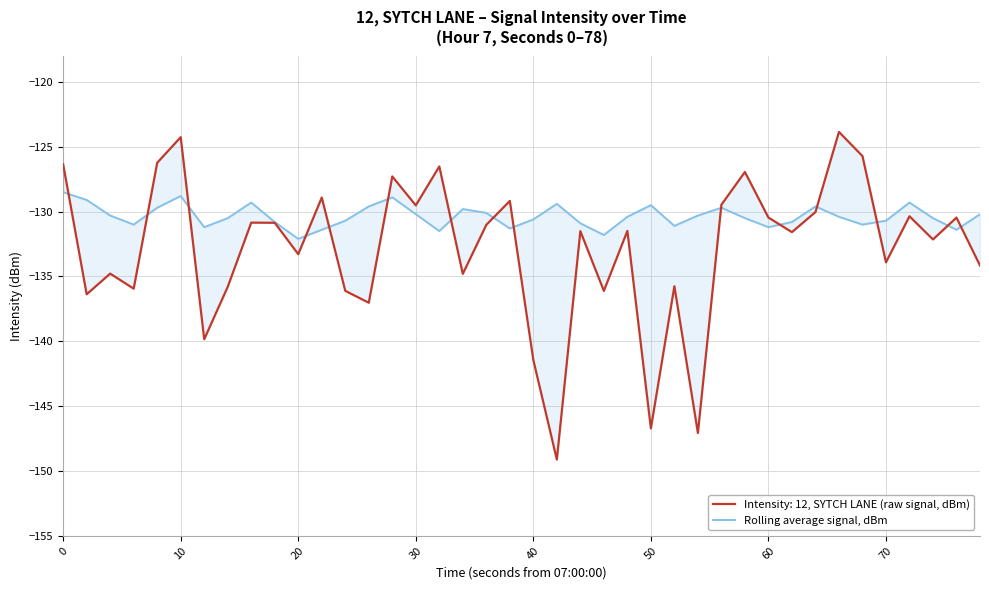

How many data points does each series have?

40